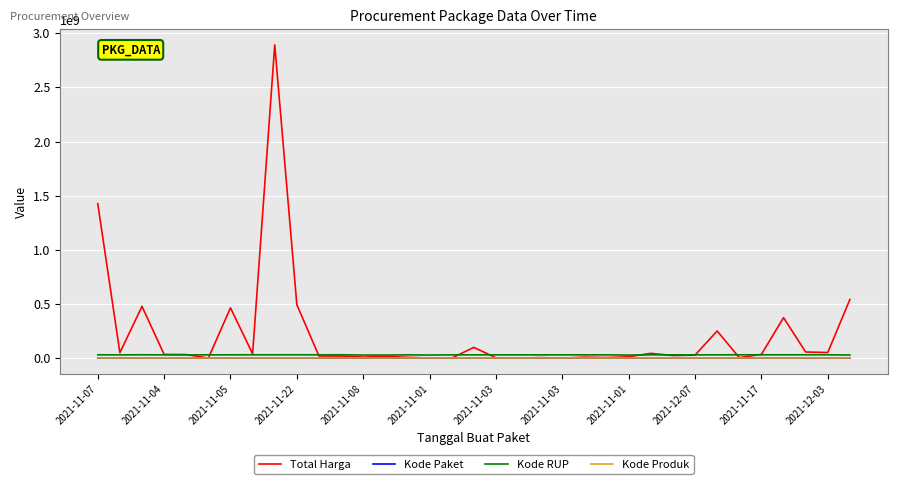

Which series has the largest range (max minus min)?

Total Harga